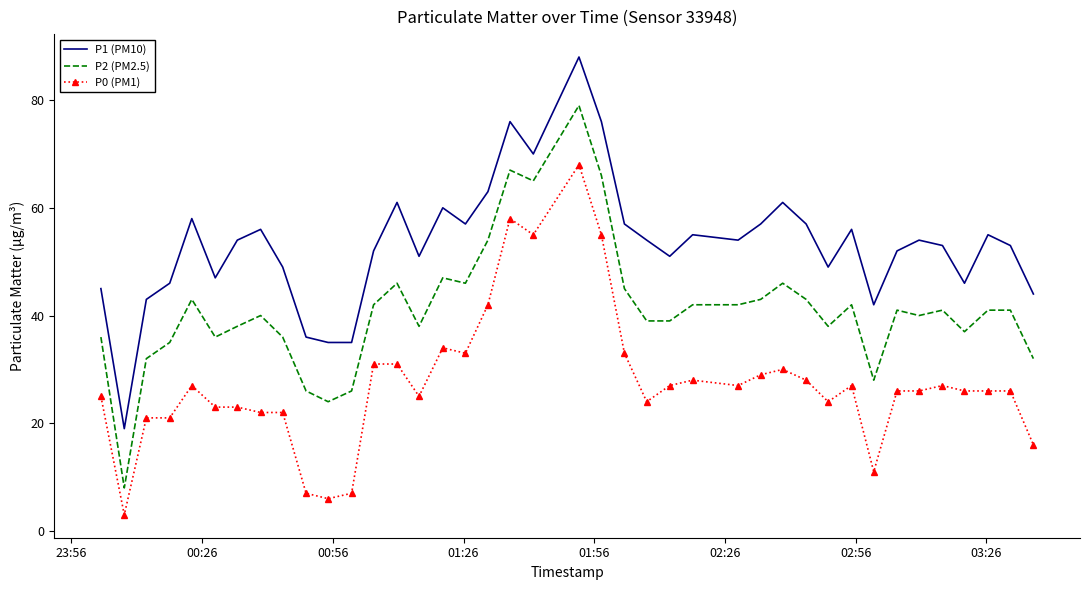

Rank the series by their maximum value, from highest to lowest.

P1 (PM10), P2 (PM2.5), P0 (PM1)